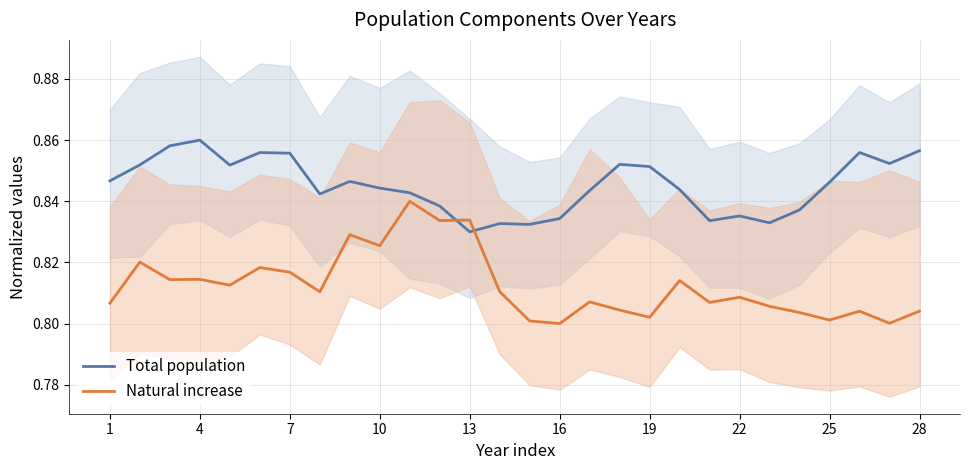

List the series in order of their overall mean, highest first.

Total population, Natural increase